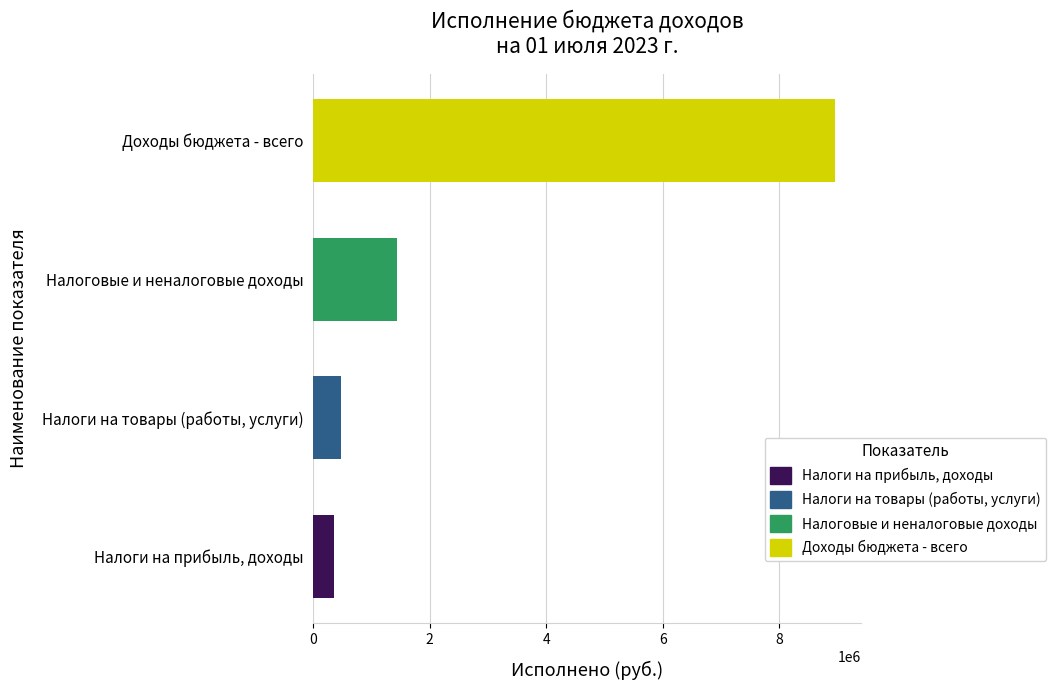

Rank the categories by value from highest to lowest.

Доходы бюджета - всего, Налоговые и неналоговые доходы, Налоги на товары (работы, услуги), Налоги на прибыль, доходы